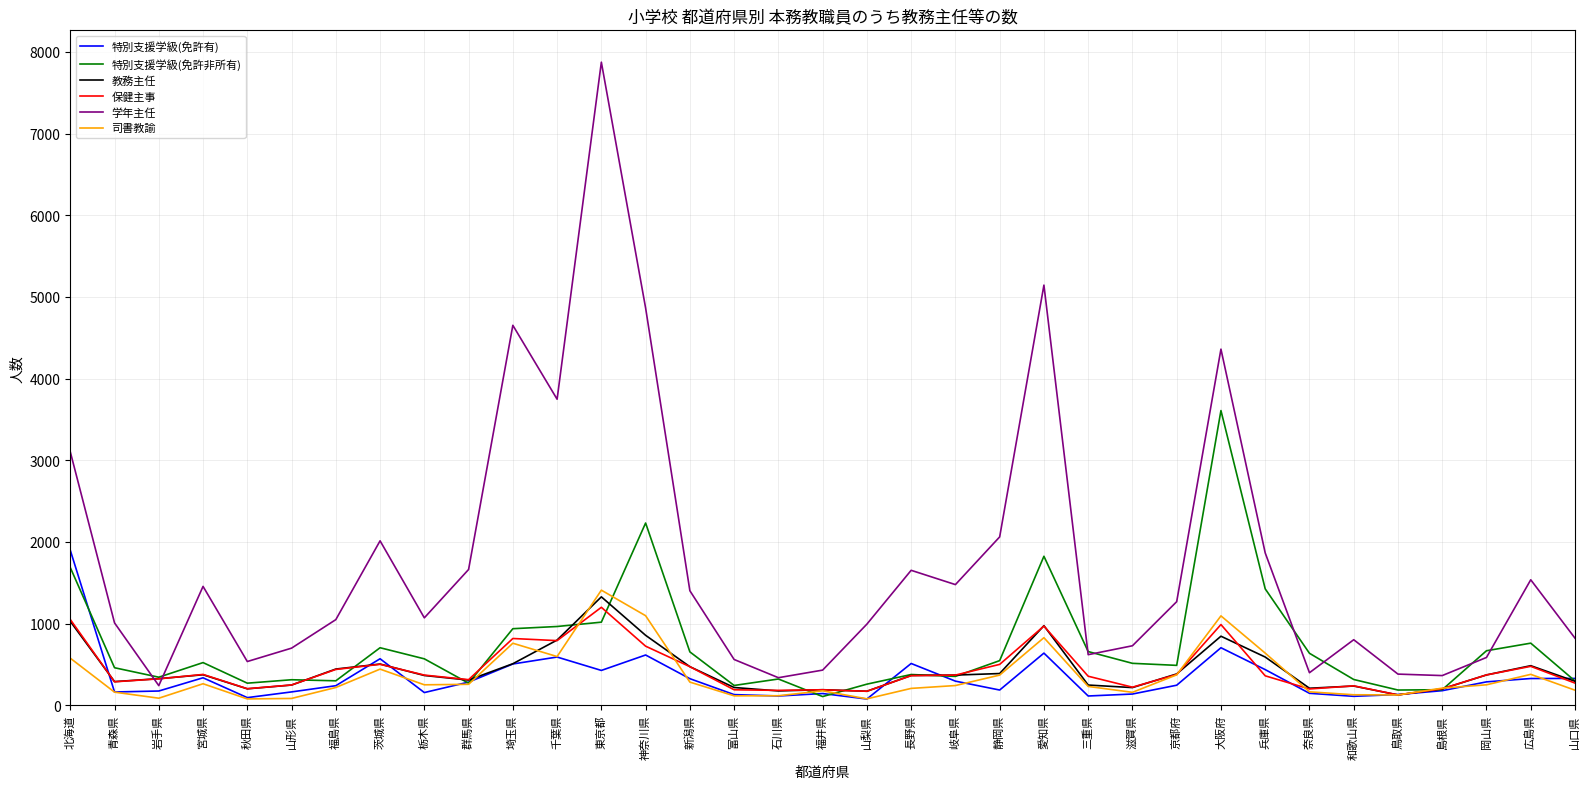

Between 岩手県 and 富山県, which series saw the biggest shift?

学年主任